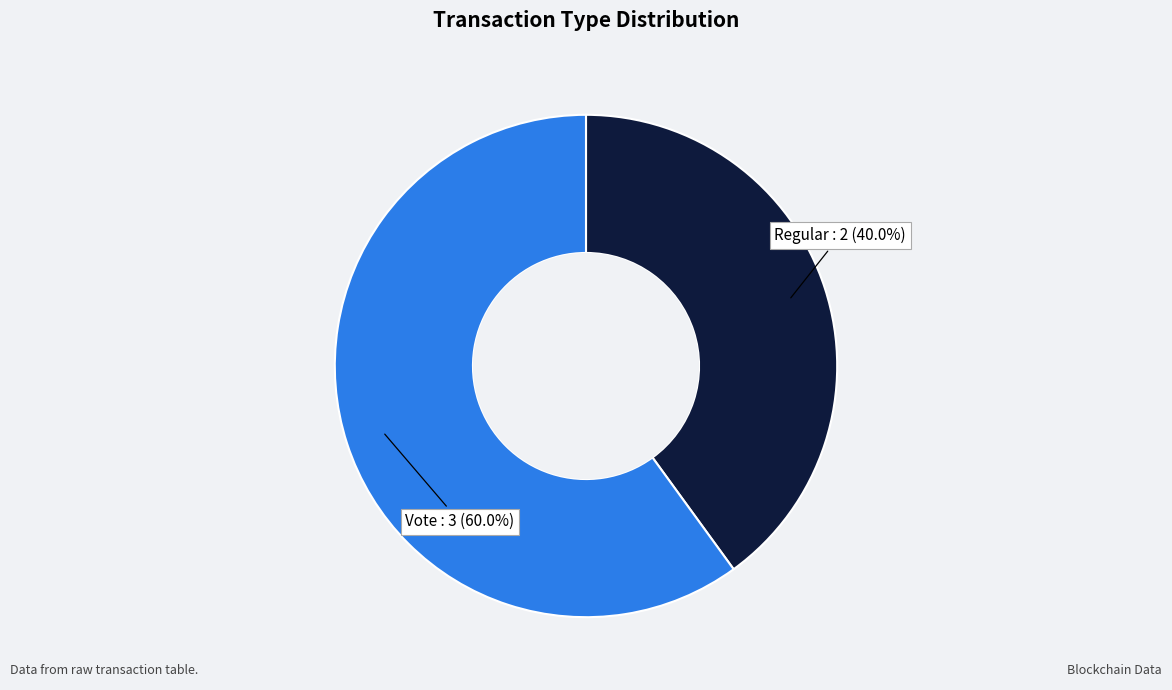

Does any single category account for the majority?

Yes